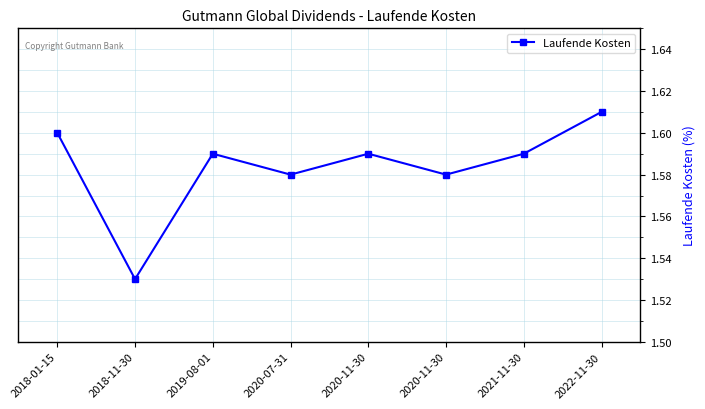

Rank the categories by value from highest to lowest.

2022-11-30, 2018-01-15, 2019-08-01, 2020-11-30, 2021-11-30, 2020-07-31, 2020-11-30, 2018-11-30